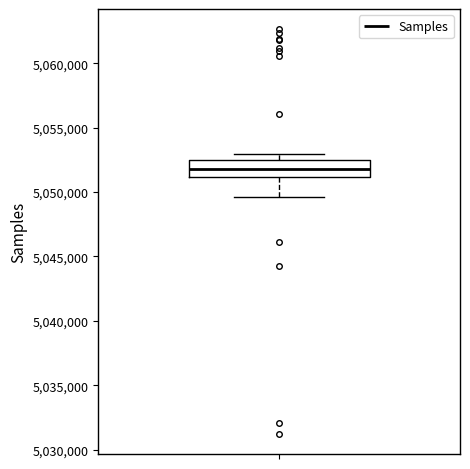

Transcribe this box plot: give where the median line is, the range the box spans, and where the two whiskers end, as read against the y-axis. The values are not printed on the chart, so give them approximately, as read against the axis.

median 5052000, box 5051000 to 5052500, whiskers 5049500 to 5053000